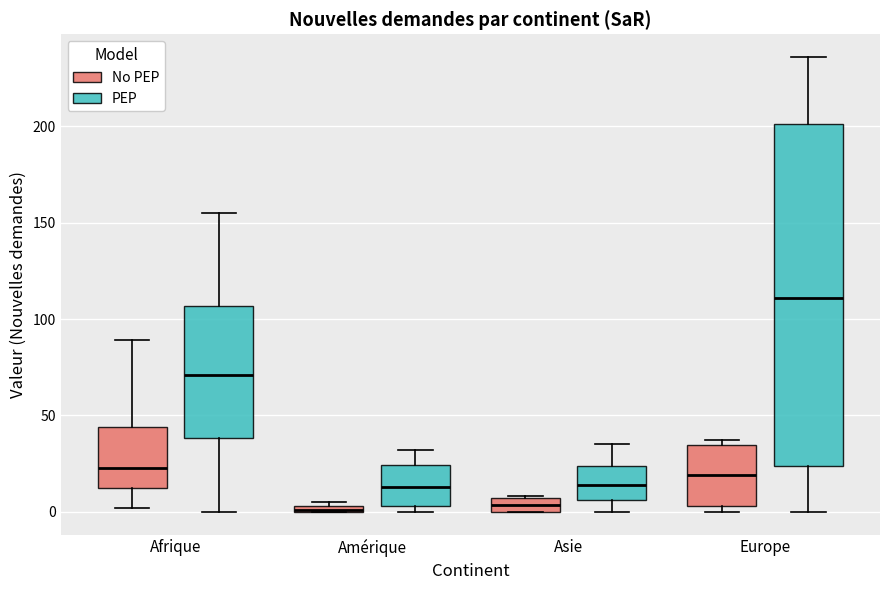

Which box is the tallest, from its lower edge to its upper edge?

Europe (PEP)